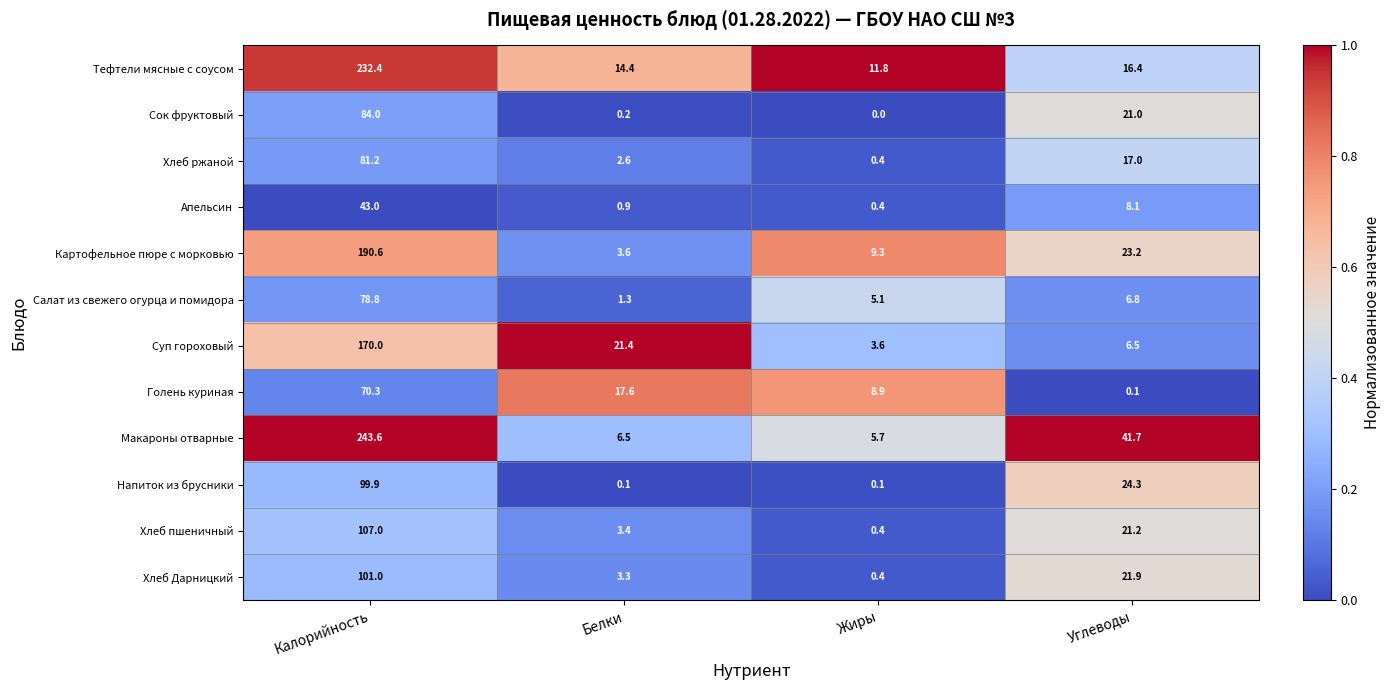

What is the sum of the Картофельное пюре с морковью values at Белки and Углеводы?

26.8